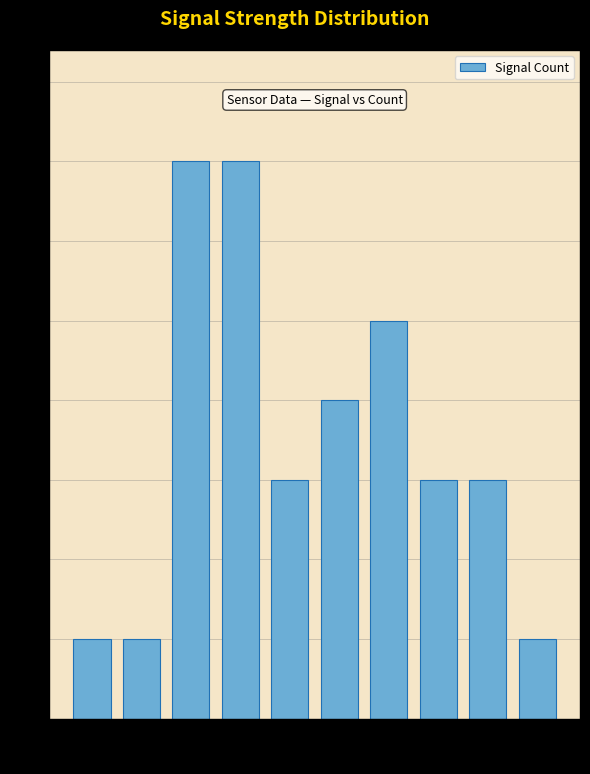

Count the number of categories in the chart.

10